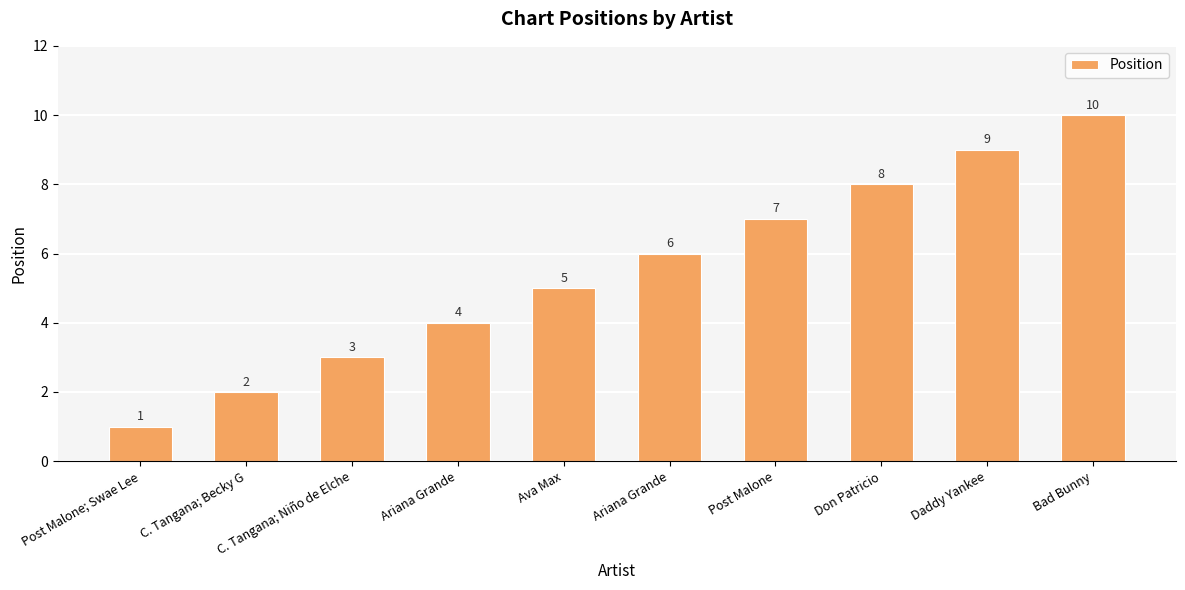

Is it true that the value at Ariana Grande is 6?

True